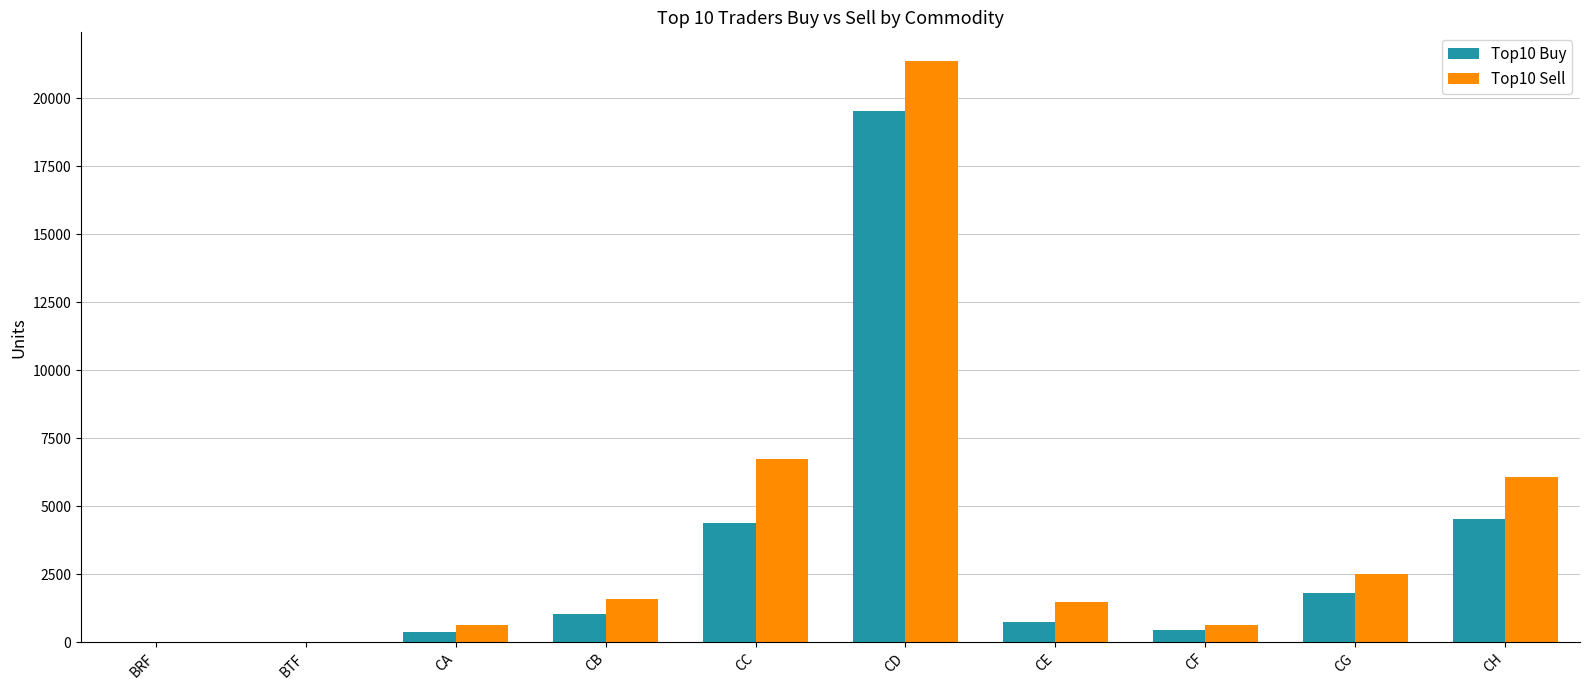

What is the sum of the Top10 Sell values at CH and CA?

6696